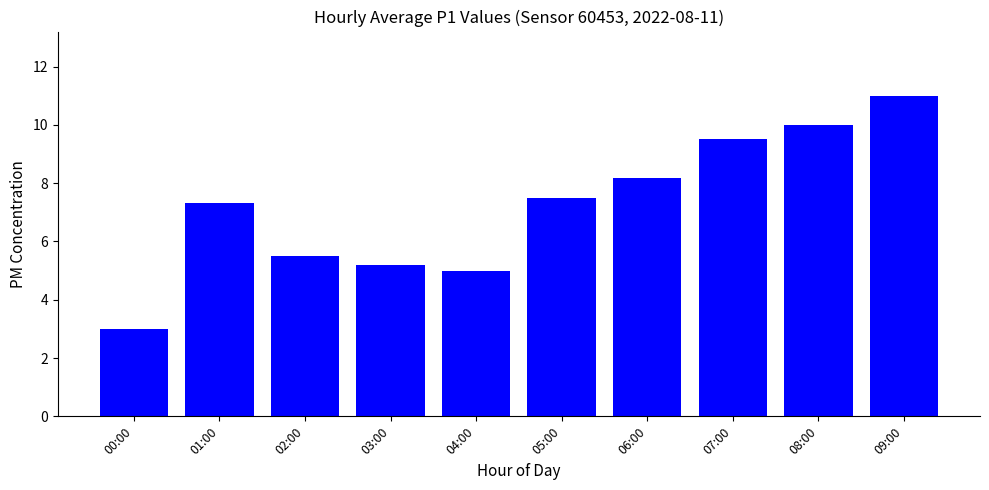

How many bars are there in total?

10